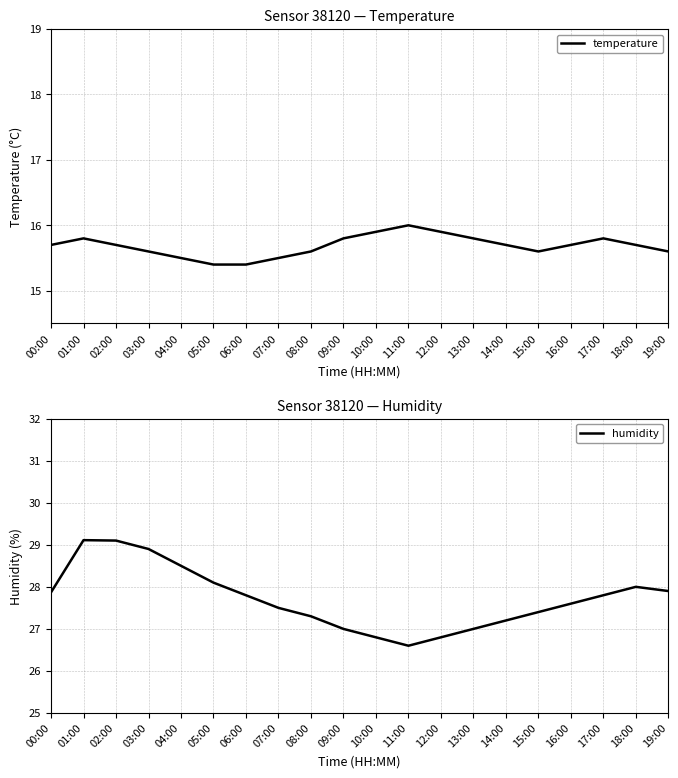

The value of humidity at 14:00 is 27.2. True or false?

True